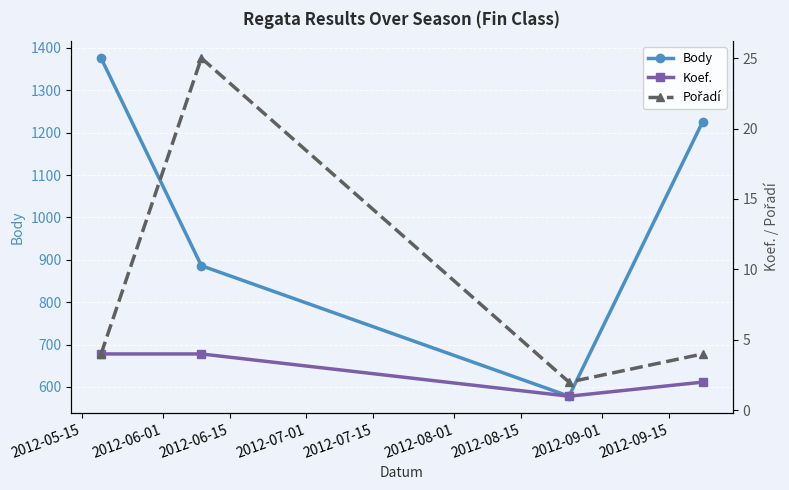

What is the maximum value for Body?

1376